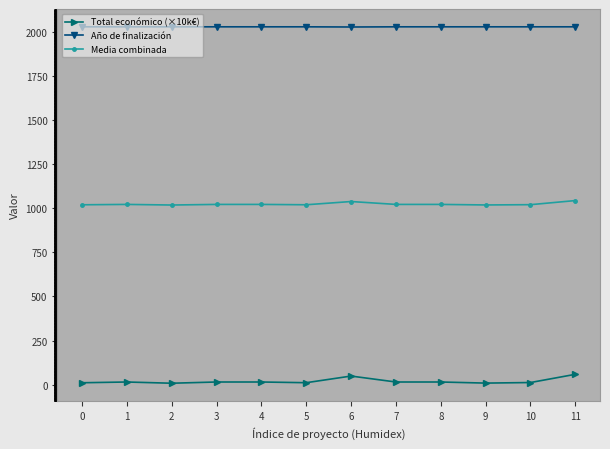

What is the value of the Media combinada point at the 6th from the left?

1019.0